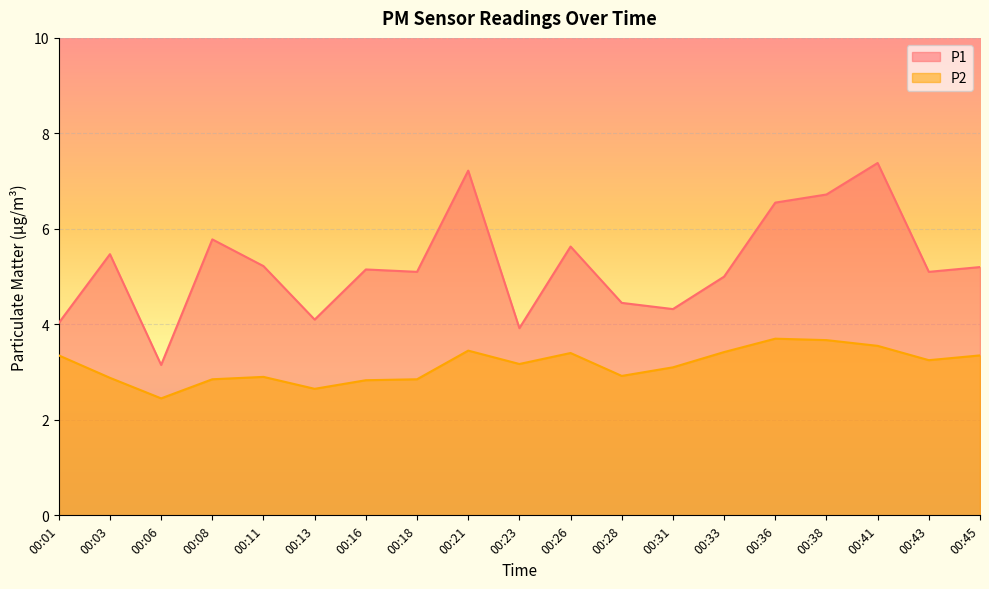

Which series has the widest spread of values?

P1